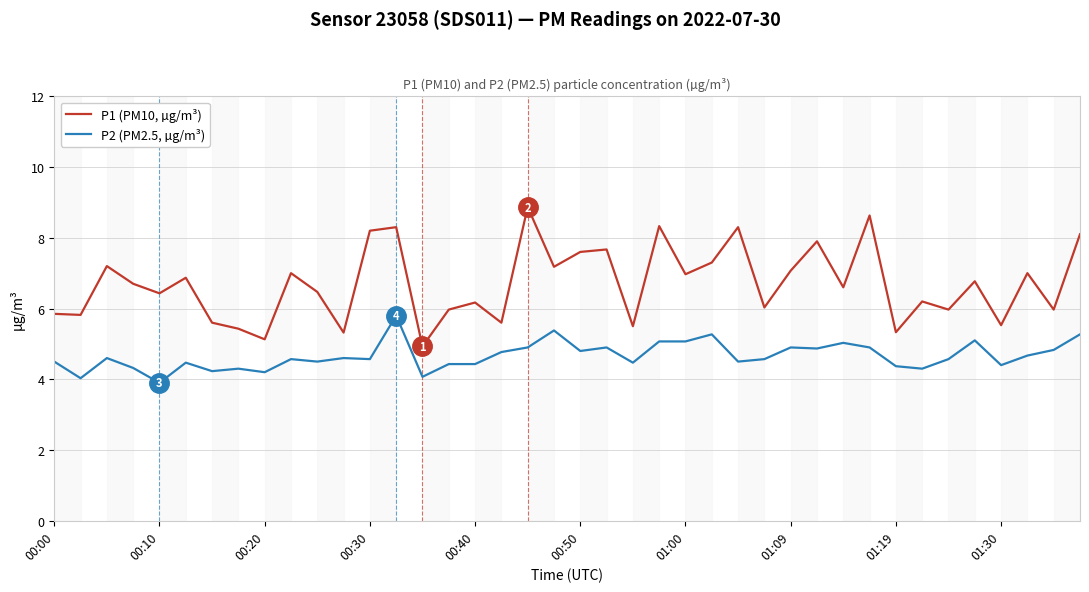

List the series in order of their overall mean, lowest first.

P2 (PM2.5, µg/m³), P1 (PM10, µg/m³)